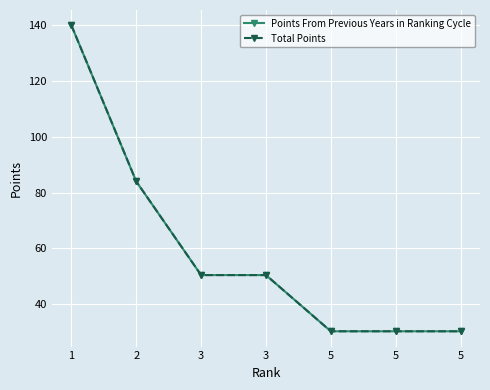

What is the greatest value displayed?

140.0